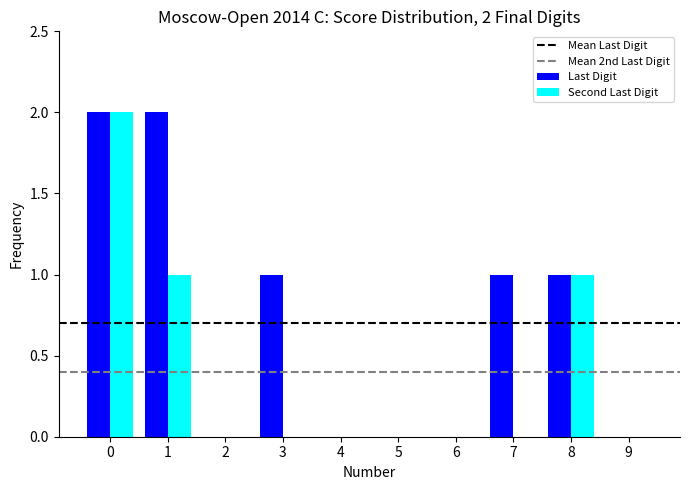

What is the sum of all Last Digit values?

7